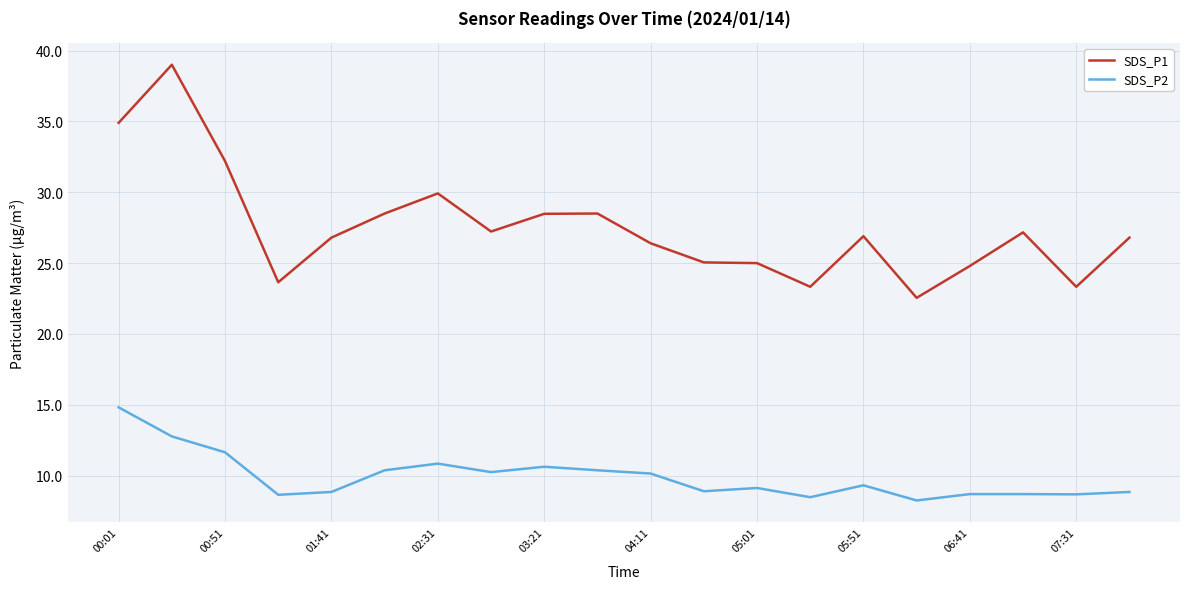

Rank the series by their maximum value, from highest to lowest.

SDS_P1, SDS_P2